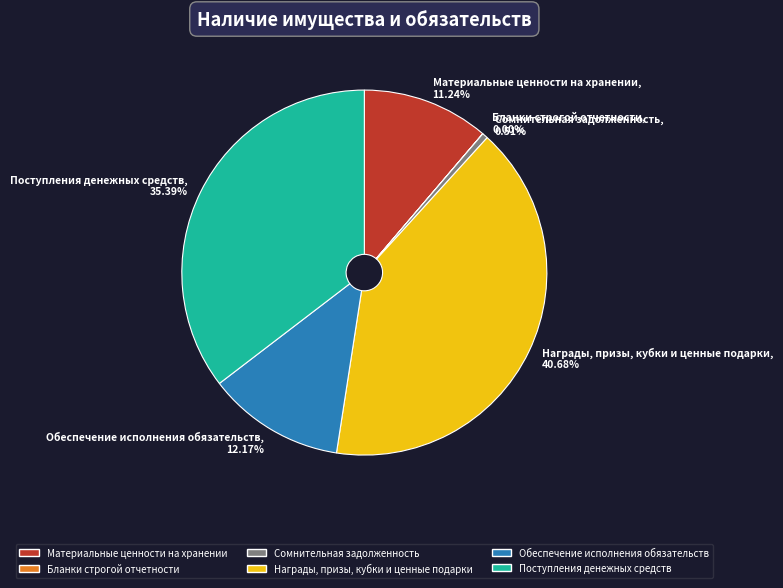

To the nearest percent, what is the average slice percentage?

17%